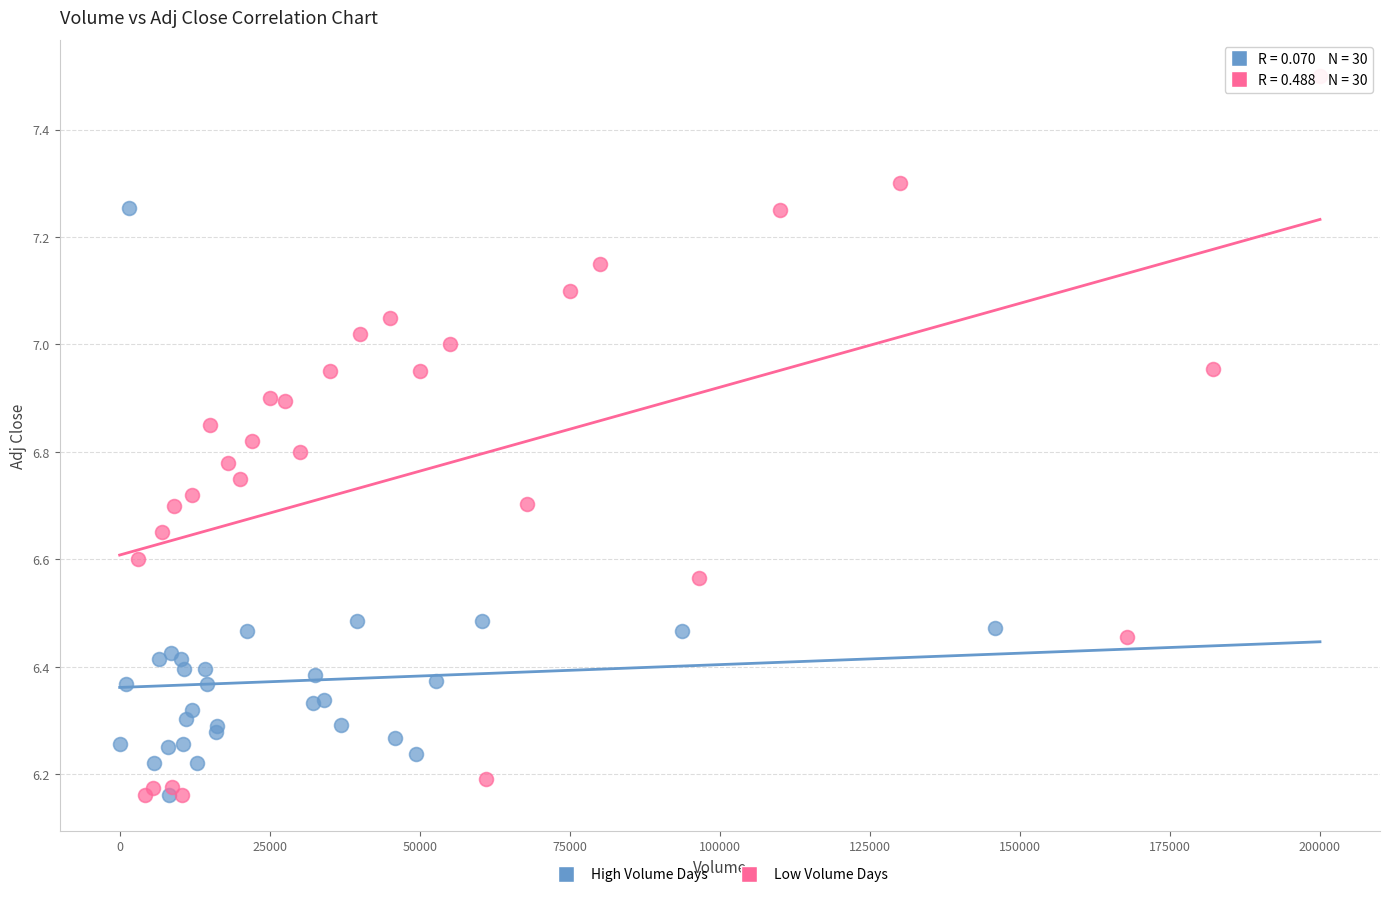

Which series has the largest Y range (max minus min)?

Low Volume Days